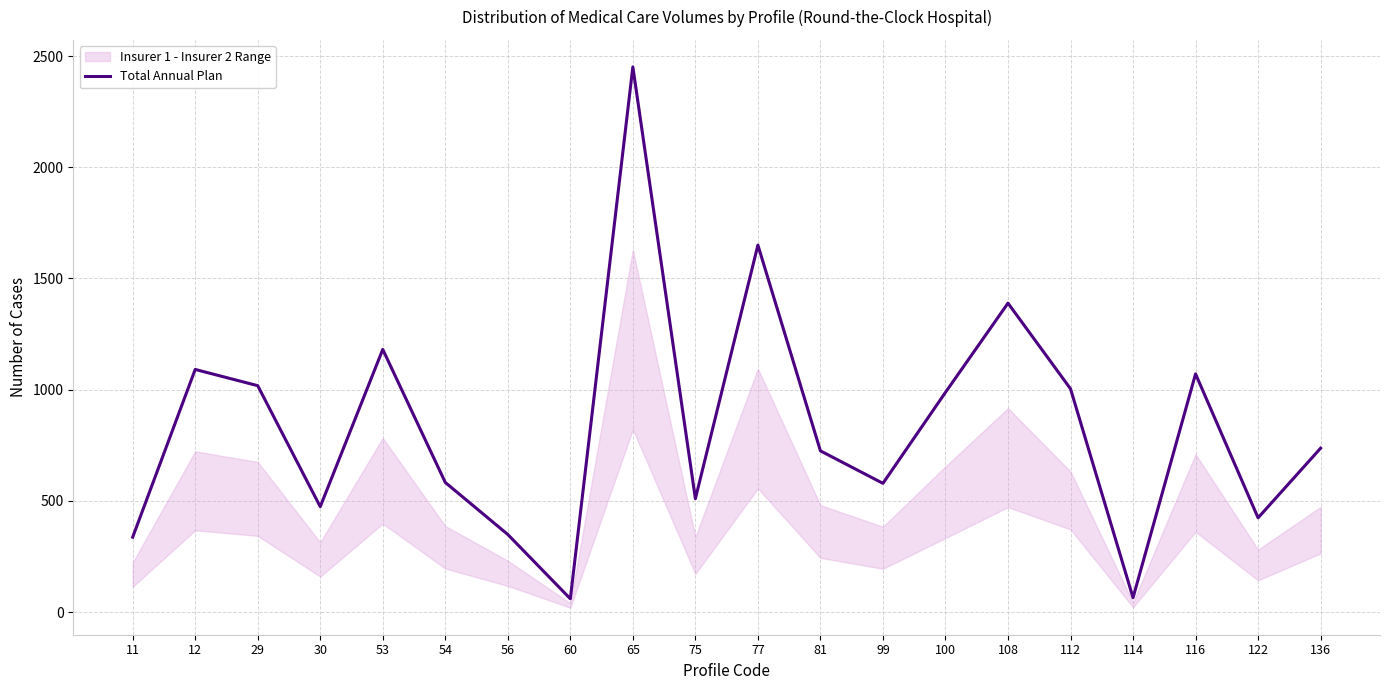

Reading left to right, list all the values displayed in this chart.

337	1091	1018	474	1181	583	349	60	2451	510	1650	725	579	988	1389	1004	65	1071	424	737